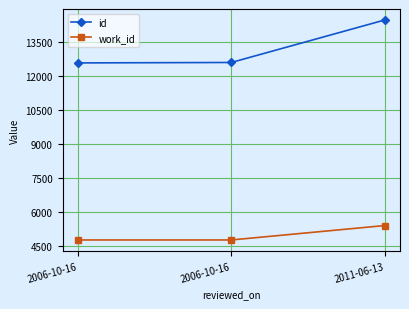

Reading right to left, extract all data points from this chart.

id: 14477	12599	12580
work_id: 5390	4753	4753